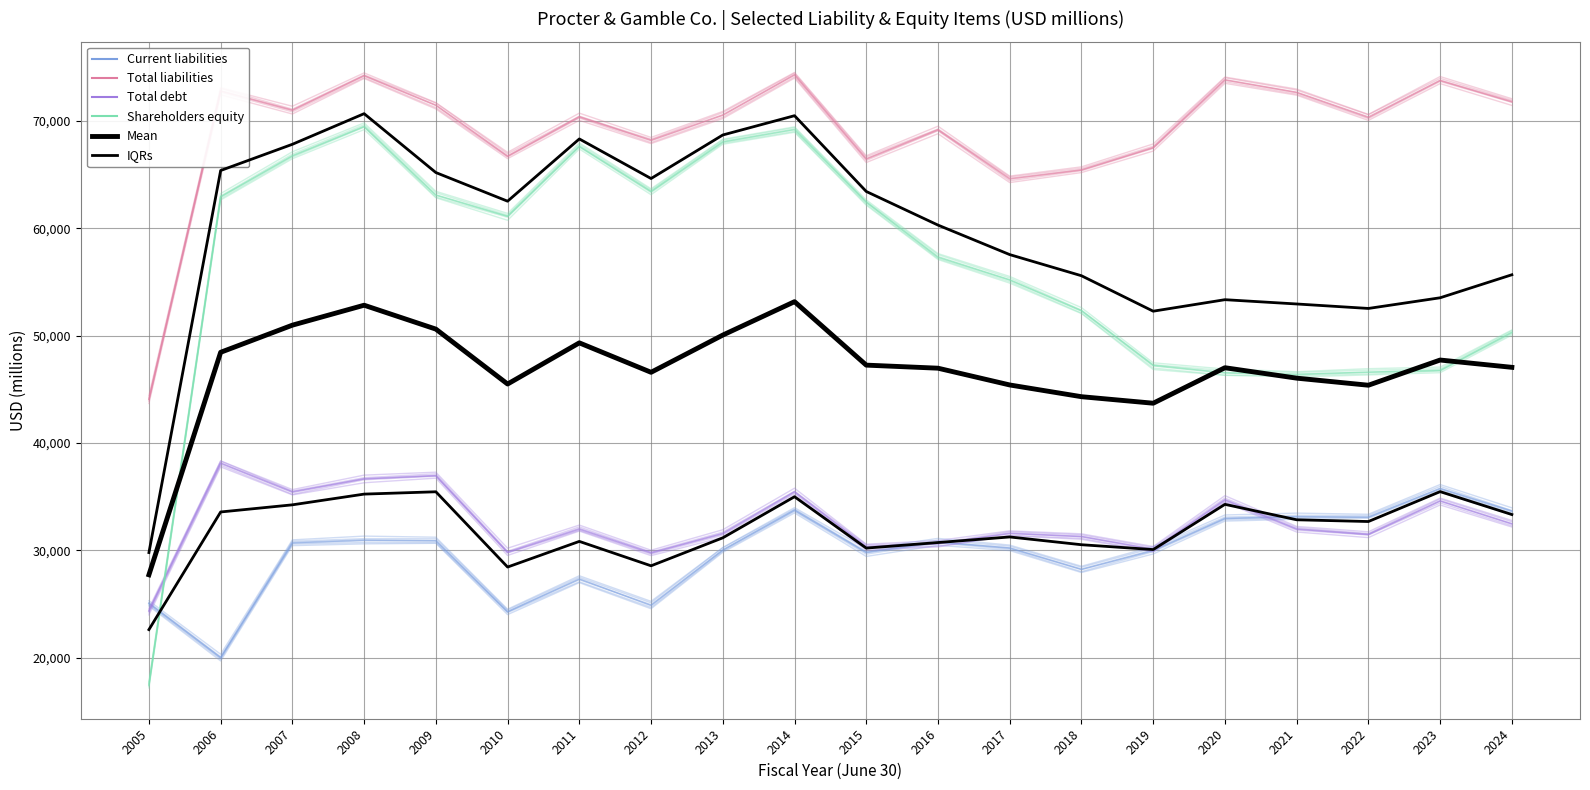

In Total debt, how many points are lower than both neighbors (excluding endpoints)?

6